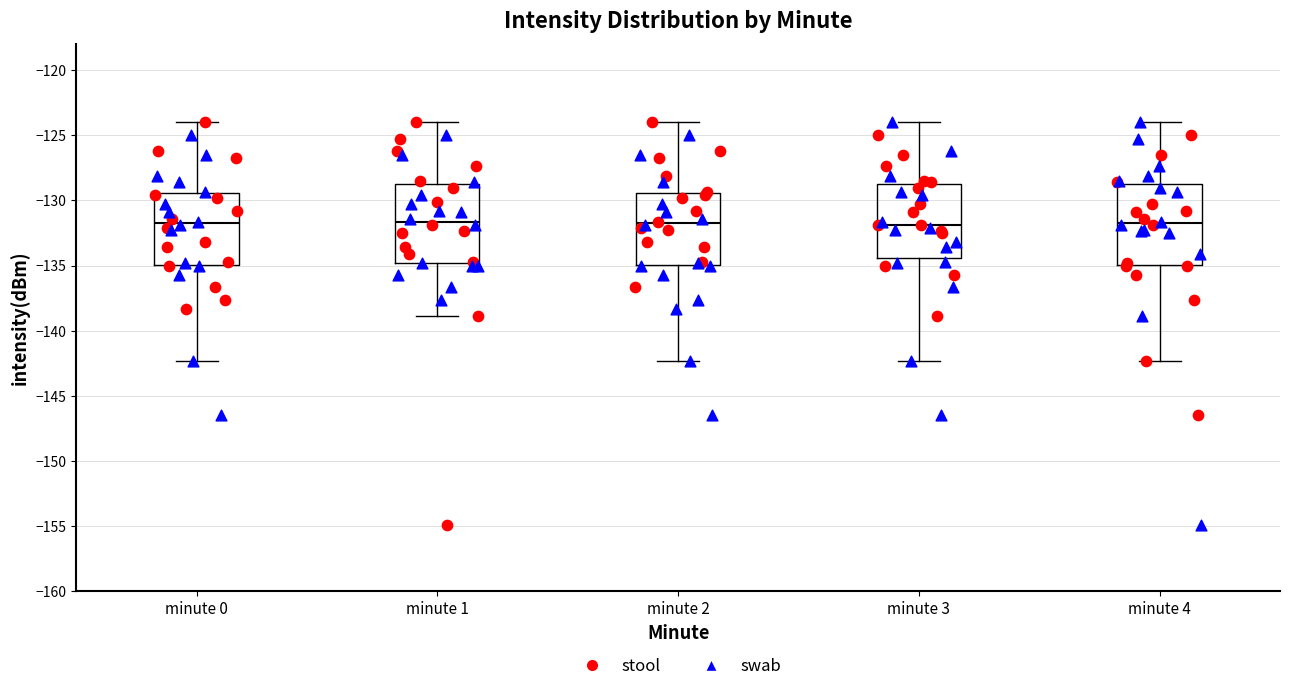

Reading left to right, read every box against the y-axis: the position of its median line, the range the box covers, and the ends of its whiskers. The values are not printed on the chart, so give them approximately, as read against the axis.

minute 0: median -132.0, box -135.0 to -129.5, whiskers -142.5 to -124.0
minute 1: median -131.5, box -135.0 to -128.5, whiskers -139.0 to -124.0
minute 2: median -132.0, box -135.0 to -129.5, whiskers -142.5 to -124.0
minute 3: median -132.0, box -134.5 to -128.5, whiskers -142.5 to -124.0
minute 4: median -132.0, box -135.0 to -128.5, whiskers -142.5 to -124.0